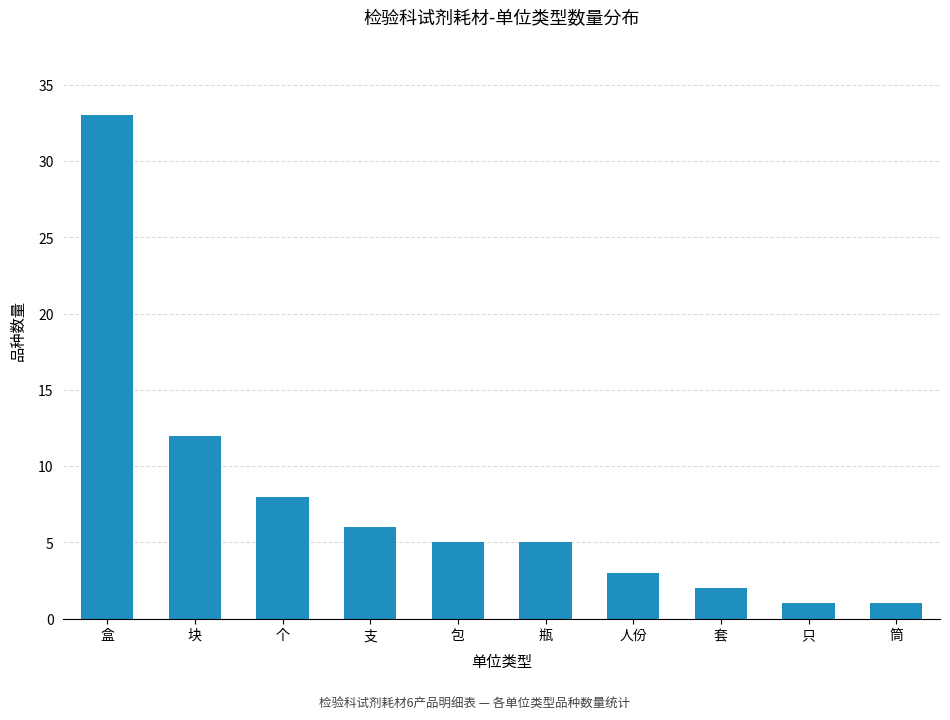

Approximately how many times larger is the value at 套 compared to 只?

2.0